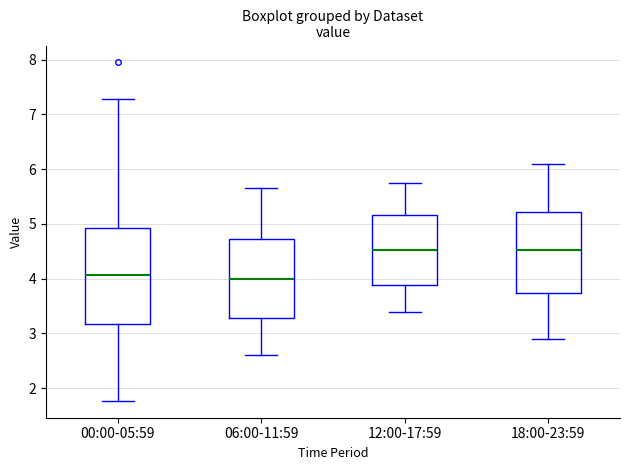

Reading left to right, transcribe this box plot: for each box, give where its median line is, the range the box spans, and where its two whiskers end, as read against the y-axis. The values are not printed on the chart, so give them approximately, as read against the axis.

00:00-05:59: median 4.1, box 3.2 to 4.9, whiskers 1.8 to 7.3
06:00-11:59: median 4.0, box 3.3 to 4.7, whiskers 2.6 to 5.7
12:00-17:59: median 4.5, box 3.9 to 5.2, whiskers 3.4 to 5.8
18:00-23:59: median 4.5, box 3.7 to 5.2, whiskers 2.9 to 6.1